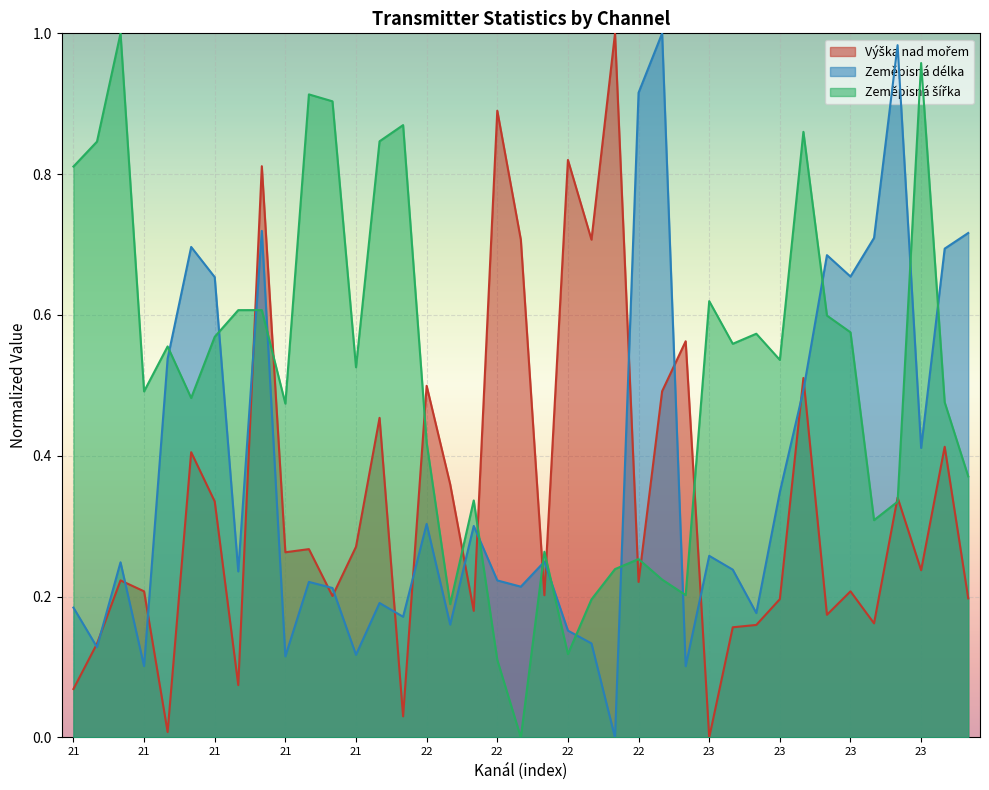

What is the difference between the highest and lowest values at 23?

0.6